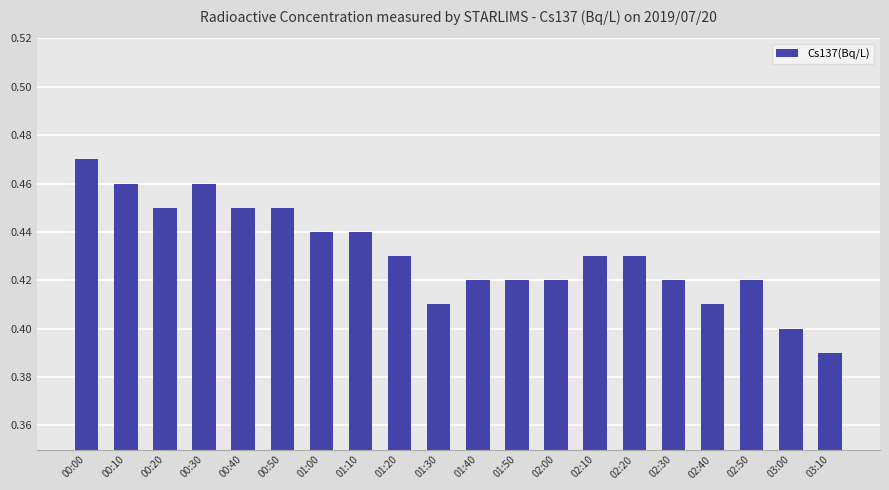

Is it true that the value at 02:20 is 0.2?

False